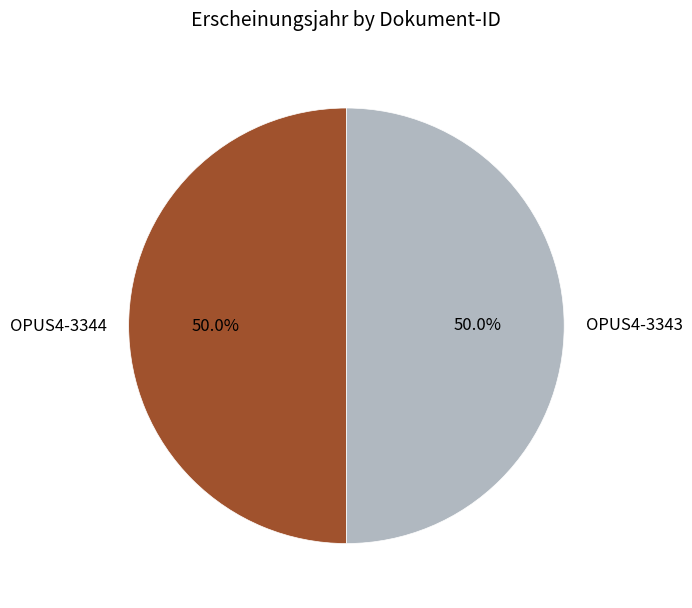

Approximately how many times larger is the value at OPUS4-3344 compared to OPUS4-3343?

1.0